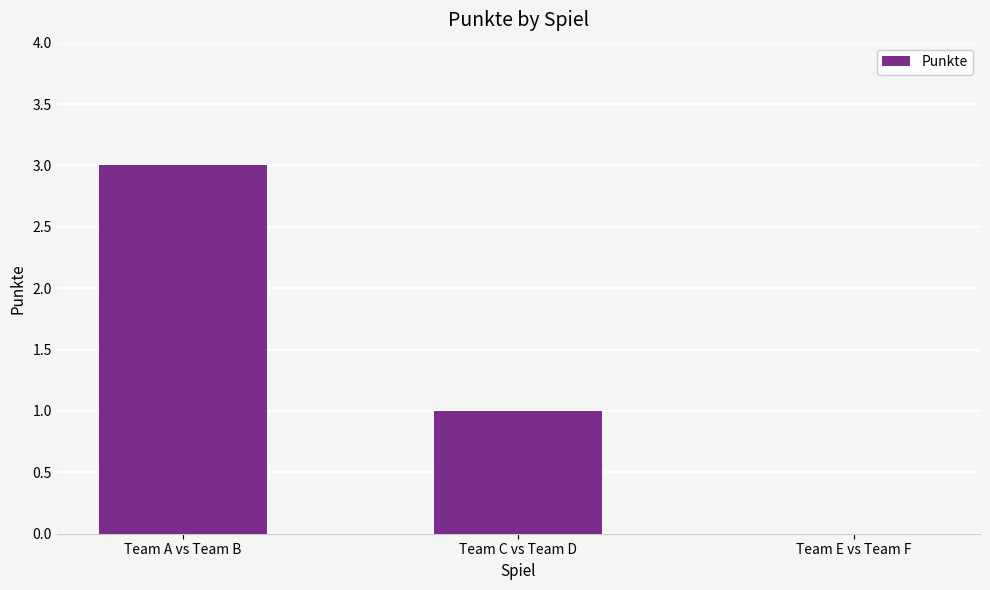

True or false: the data shows -1 at Team E vs Team F.

False